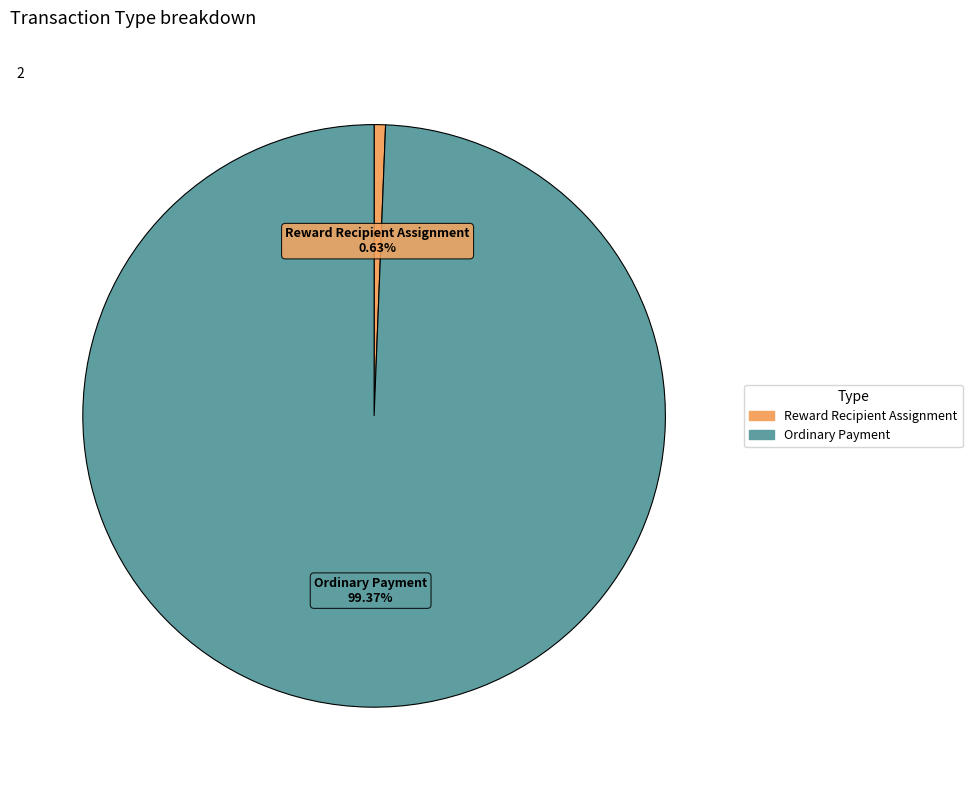

How many slices are in this pie chart?

2